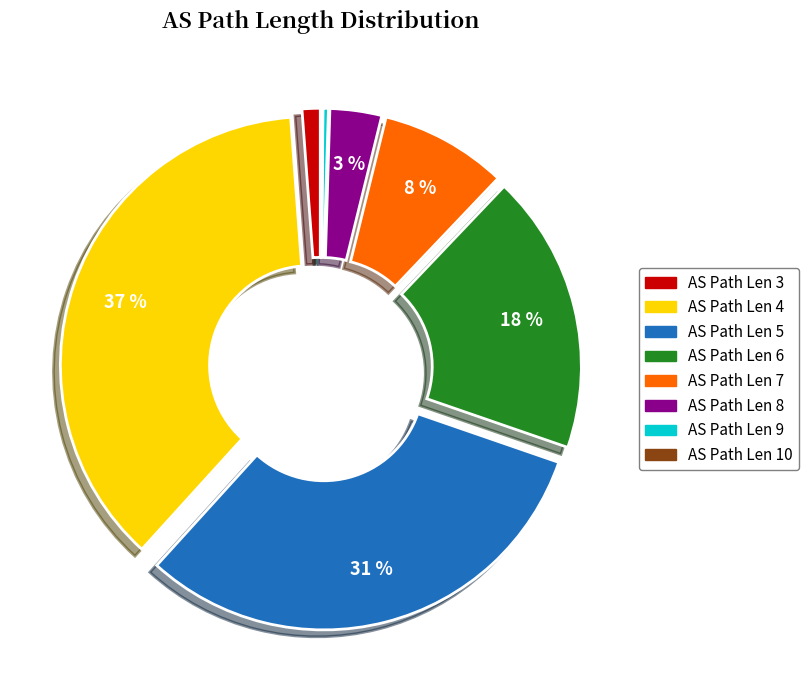

To the nearest percent, what is the average slice percentage?

12%